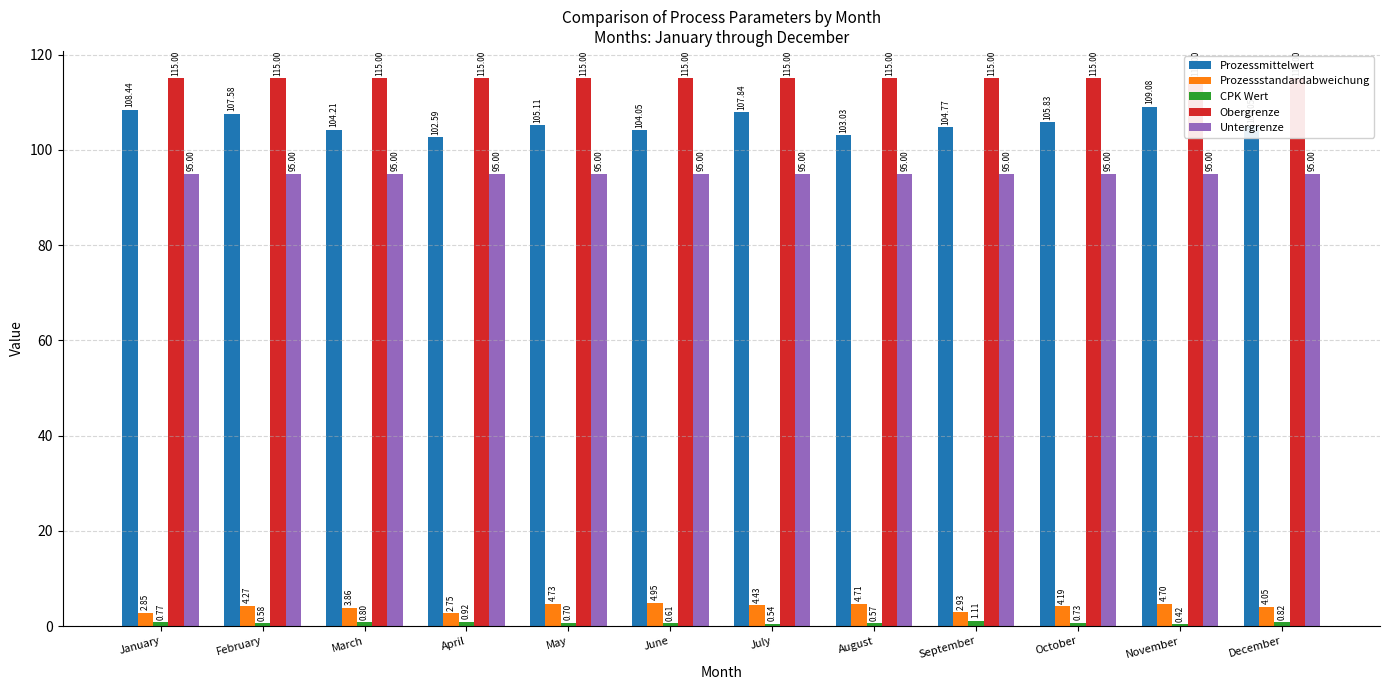

What is the average value of the Prozessmittelwert series?

105.6